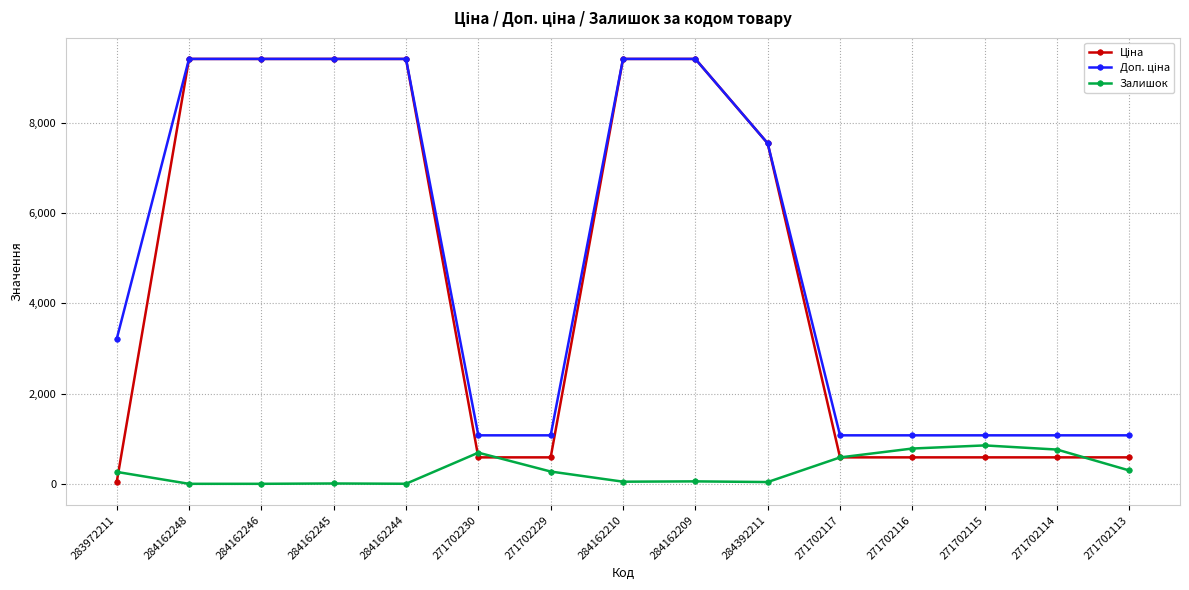

What is the value of the Залишок point at the 6th from the left?

690.0